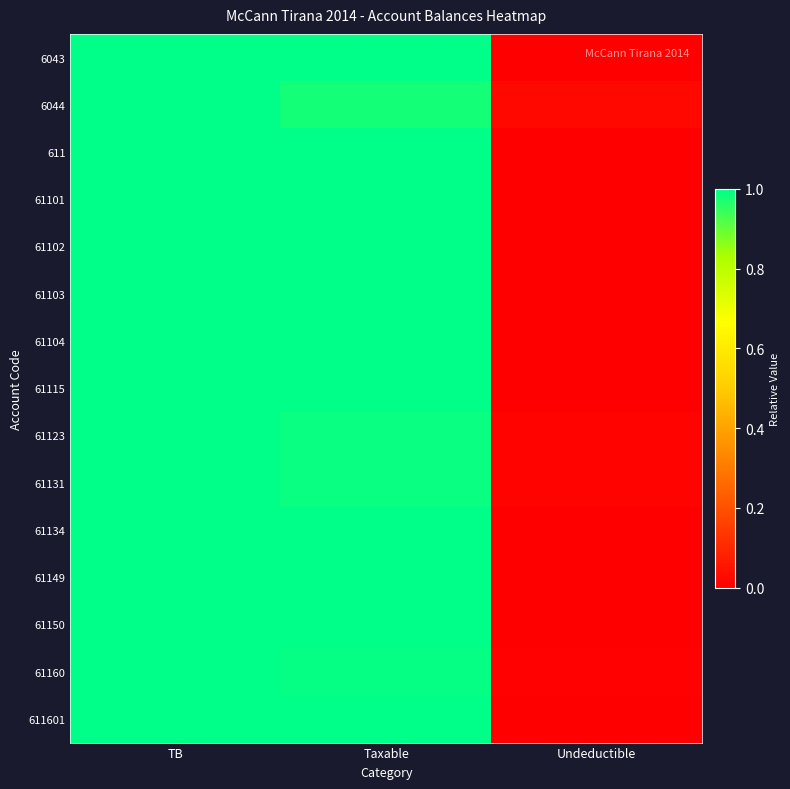

Reading left to right, extract all data points from this chart.

6043: TB=1.0	Taxable=1.0	Undeductible=0.0
6044: TB=1.0	Taxable=1.0	Undeductible=0.0
611: TB=1.0	Taxable=1.0	Undeductible=0.0
61101: TB=1.0	Taxable=1.0	Undeductible=0.0
61102: TB=1.0	Taxable=1.0	Undeductible=0.0
61103: TB=1.0	Taxable=1.0	Undeductible=0.0
61104: TB=1.0	Taxable=1.0	Undeductible=0.0
61115: TB=1.0	Taxable=1.0	Undeductible=0.0
61123: TB=1.0	Taxable=1.0	Undeductible=0.0
61131: TB=1.0	Taxable=1.0	Undeductible=0.0
61134: TB=1.0	Taxable=1.0	Undeductible=0.0
61149: TB=1.0	Taxable=1.0	Undeductible=0.0
61150: TB=1.0	Taxable=1.0	Undeductible=0.0
61160: TB=1.0	Taxable=1.0	Undeductible=0.0
611601: TB=1.0	Taxable=1.0	Undeductible=0.0